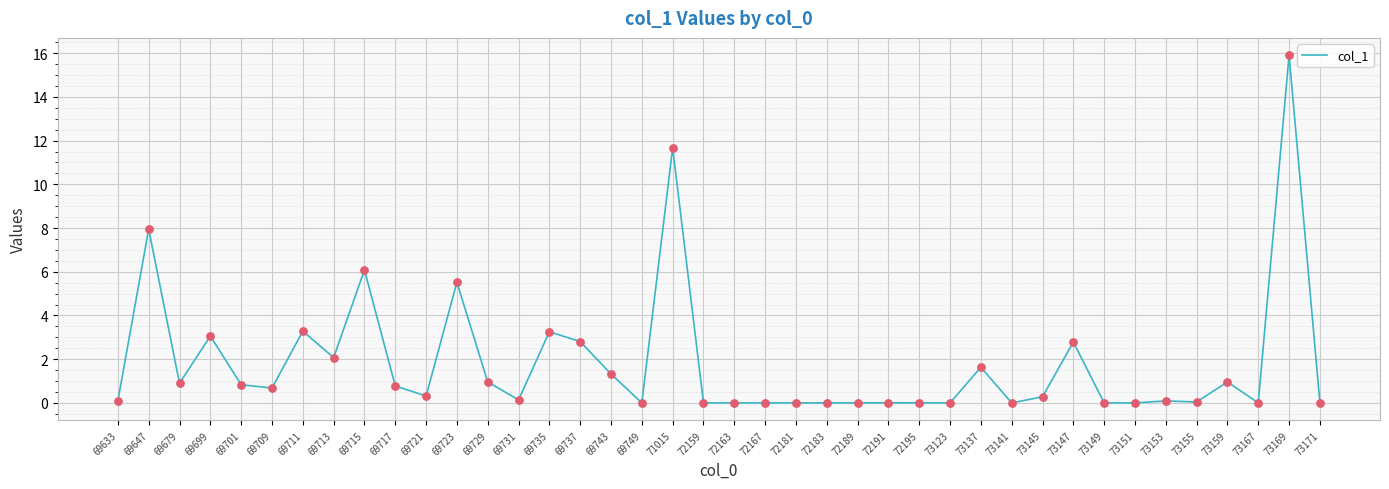

Which has a higher value, 73169 or 73123?

73169